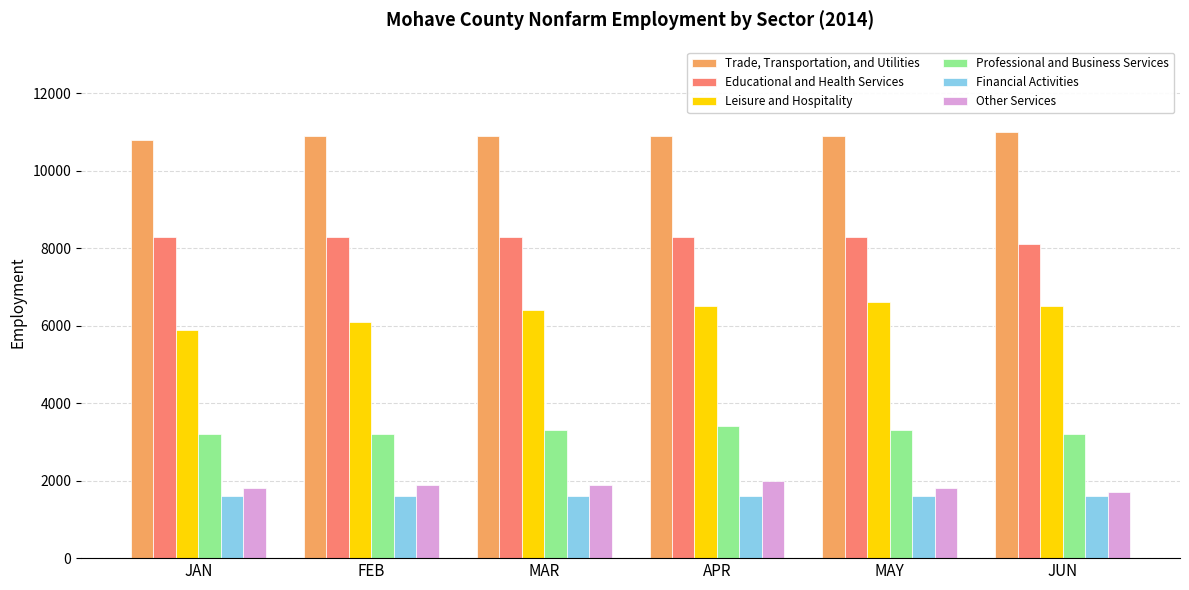

How many data points does each series have?

6